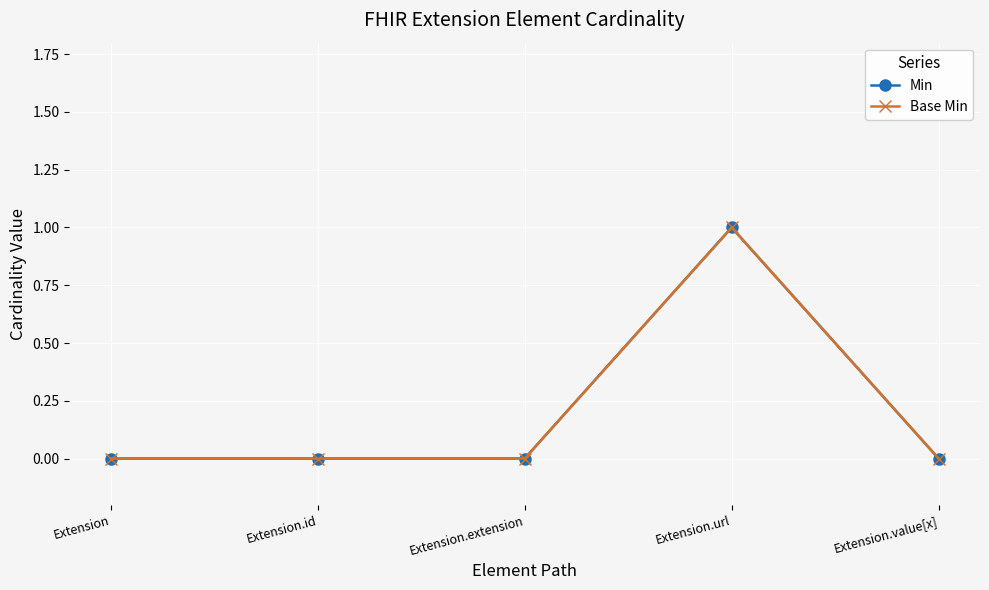

Which series has the widest spread of values?

Min